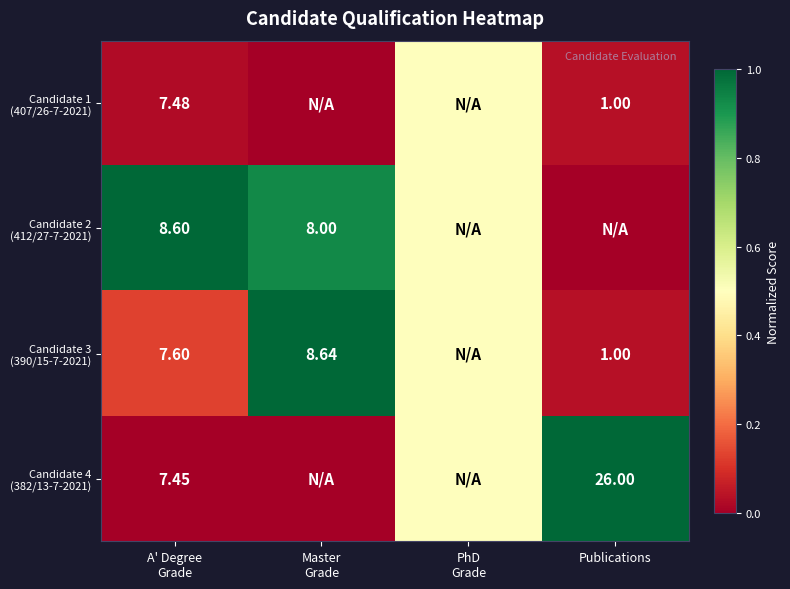

Between PhD
Grade and Publications, which is larger?

PhD
Grade